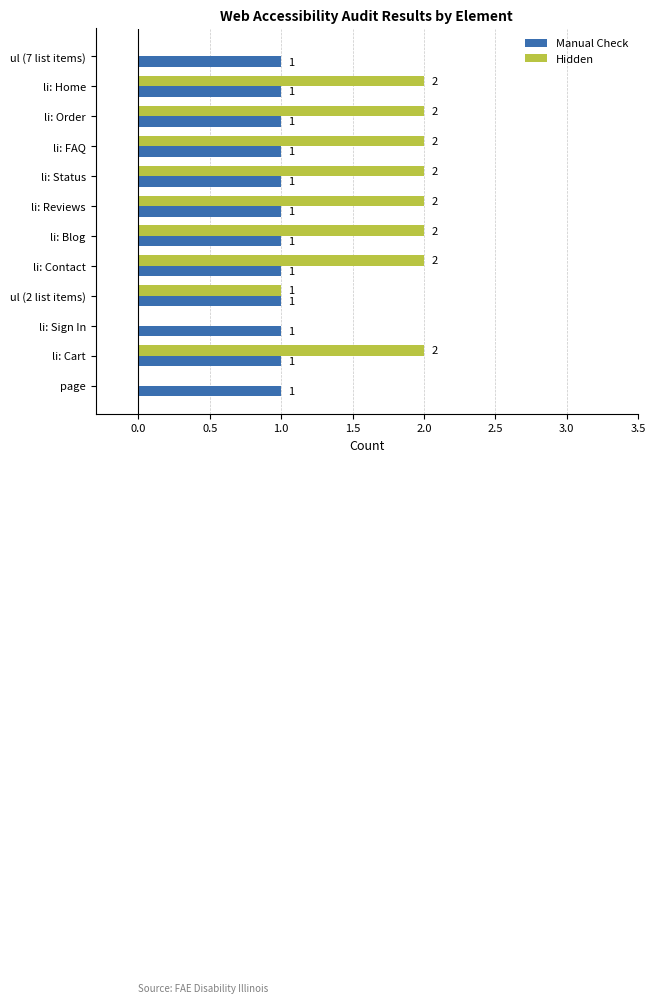

Which series has the largest total across all categories?

Hidden